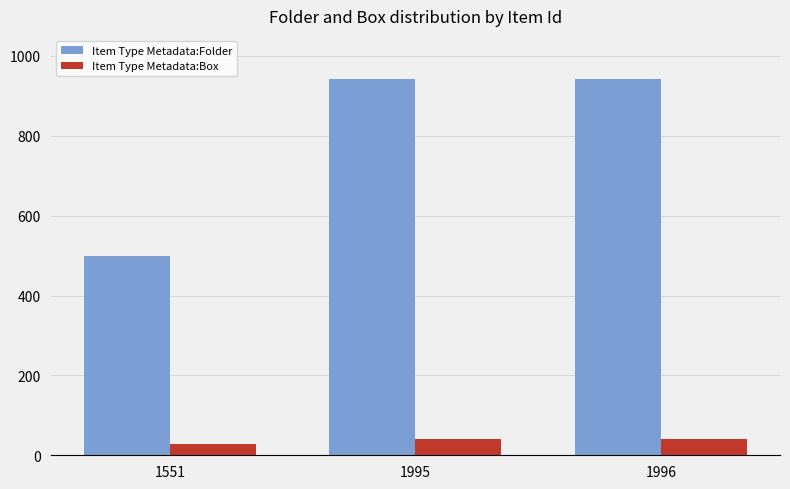

True or false: Item Type Metadata:Box has a value of 41 at 1995.

True